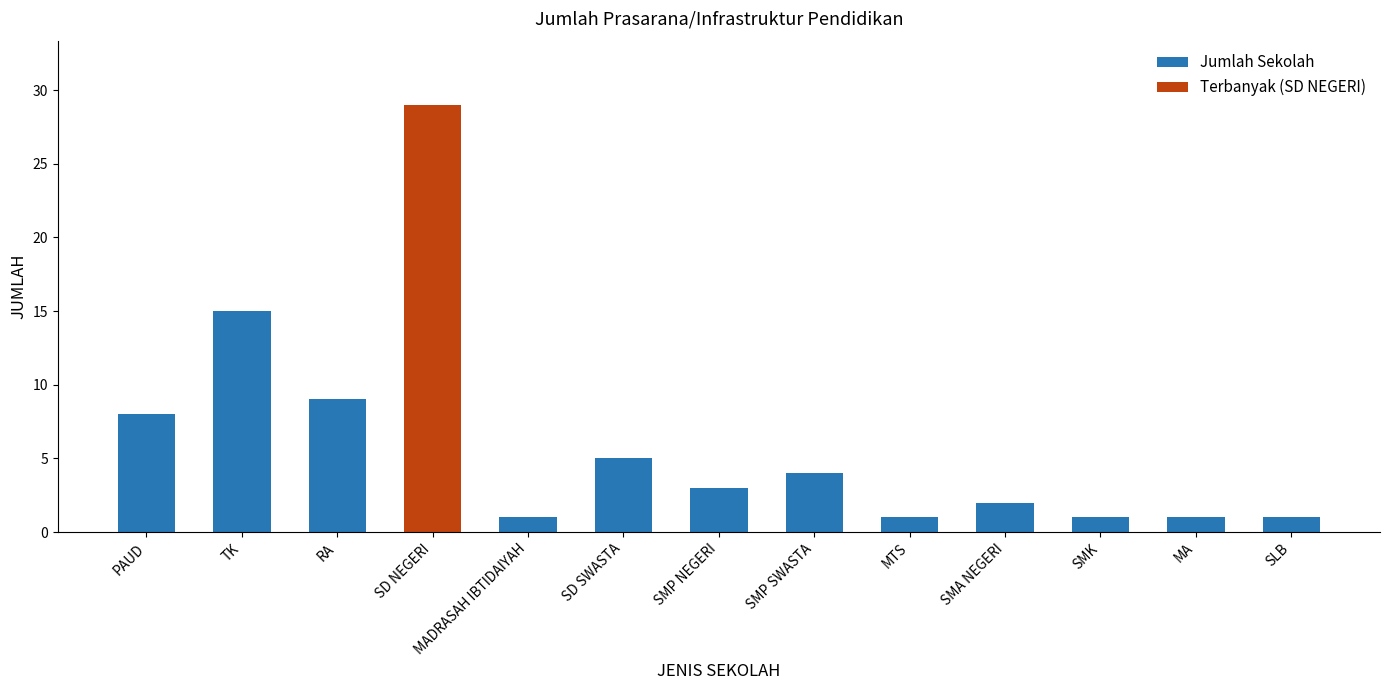

What is the highest value of the Jumlah Sekolah series?

15